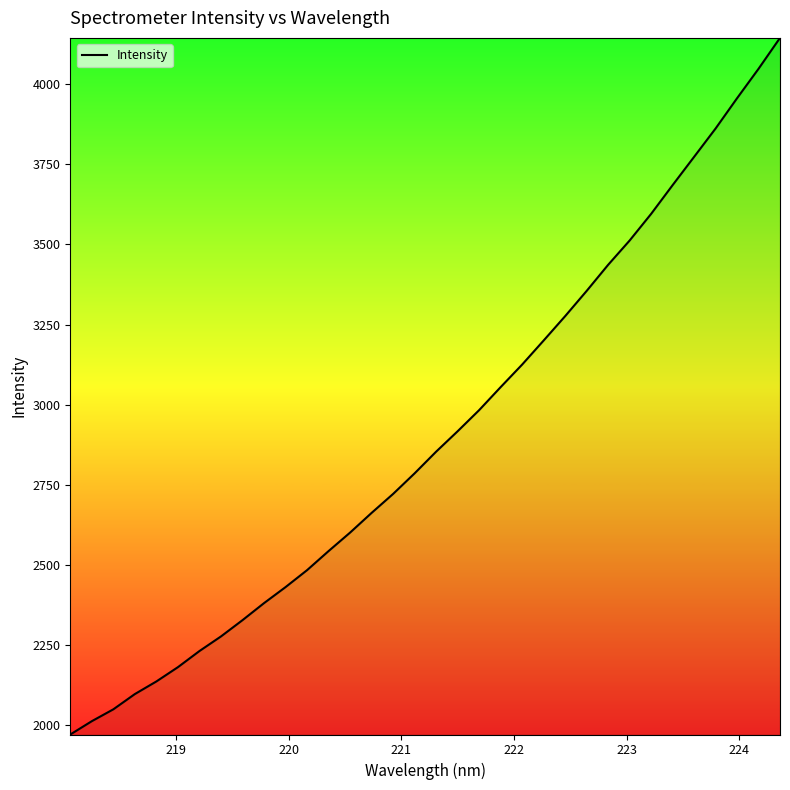

What is the difference between the maximum and minimum values?

2172.1